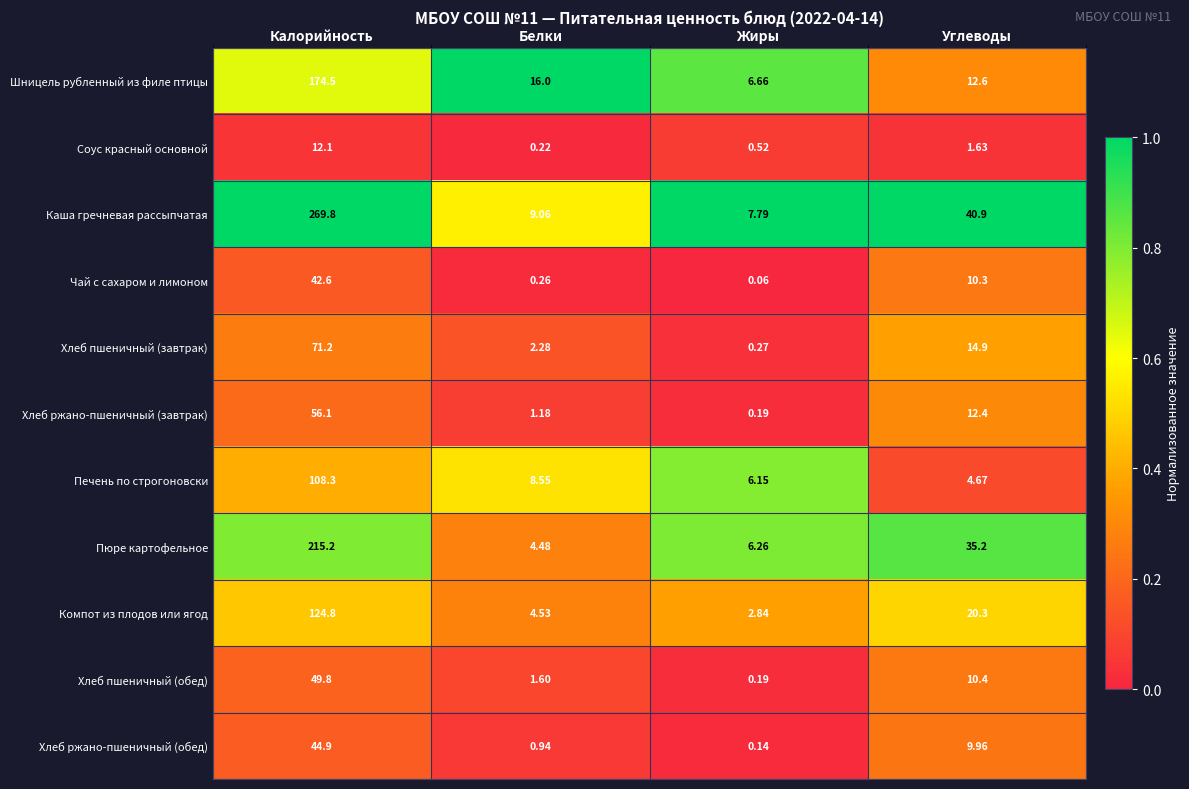

Which series changed the most between Калорийность and Углеводы?

Каша гречневая рассыпчатая